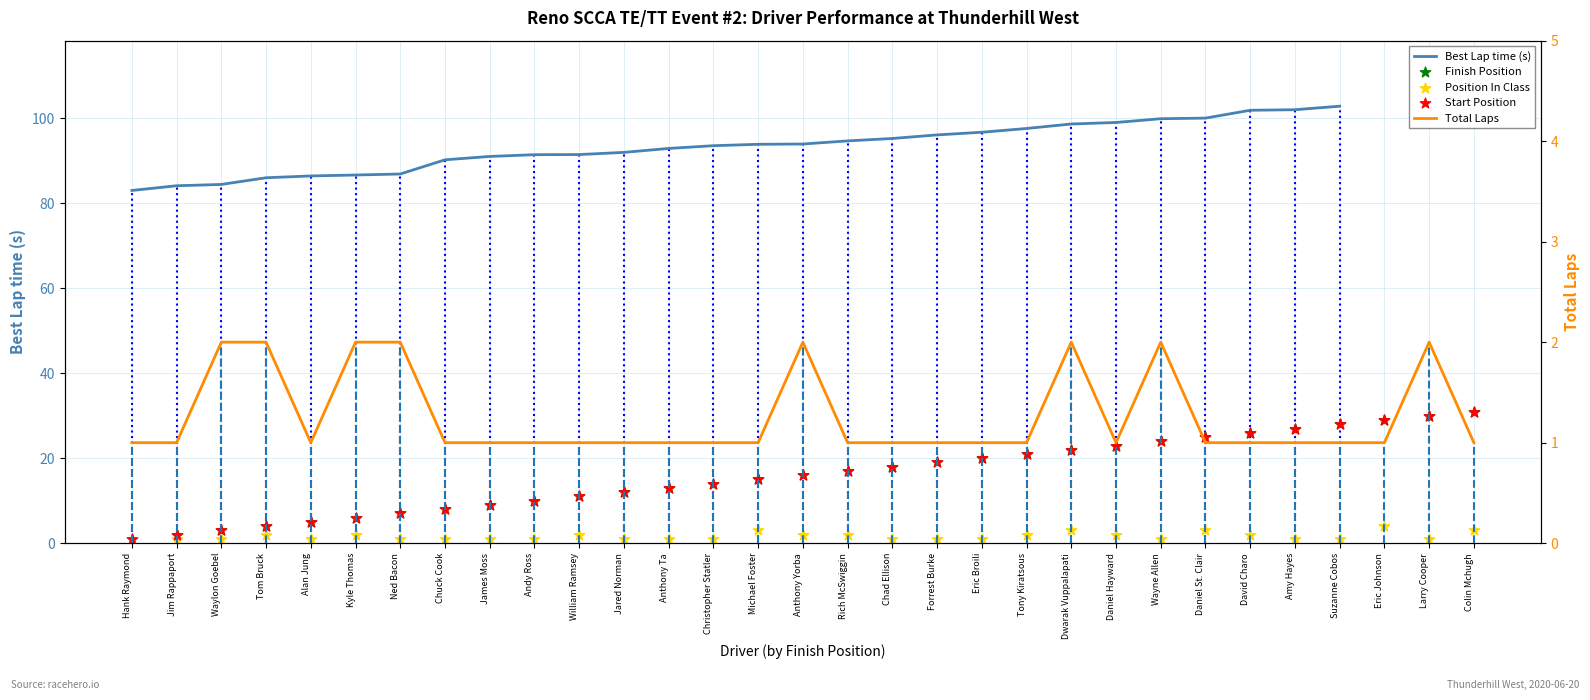

Which series contains the lowest Y value?

Finish Position